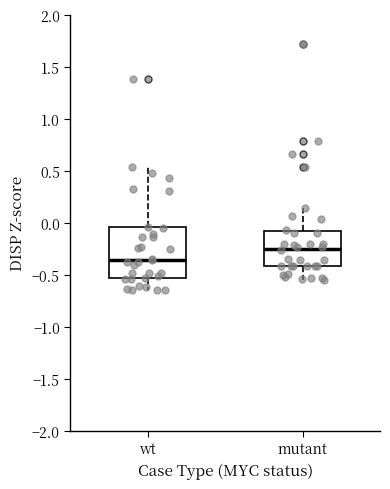

Reading left to right, transcribe this box plot: for each box, give where its median line is, the range the box spans, and where its two whiskers end, as read against the y-axis. The values are not printed on the chart, so give them approximately, as read against the axis.

wt: median -0.35, box -0.55 to -0.05, whiskers -0.65 to 0.55
mutant: median -0.25, box -0.40 to -0.10, whiskers -0.55 to 0.15